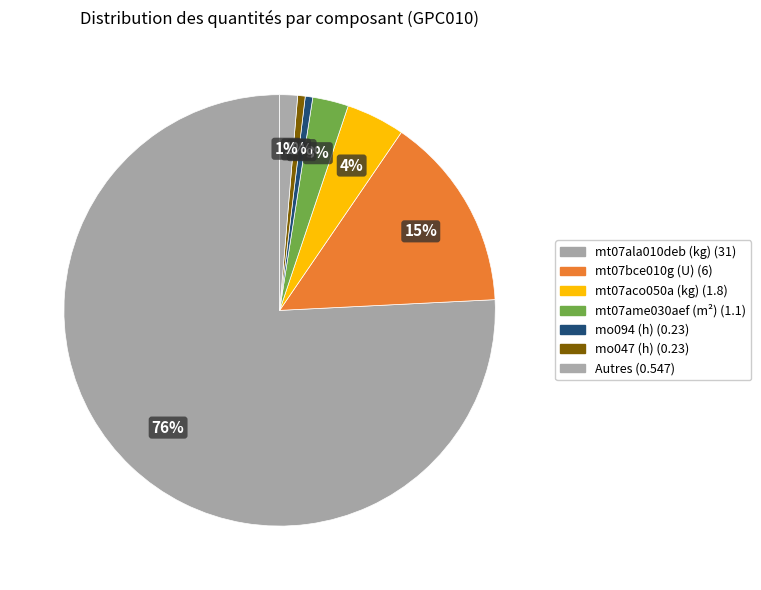

Which category accounts for the majority?

mt07ala010deb (kg)